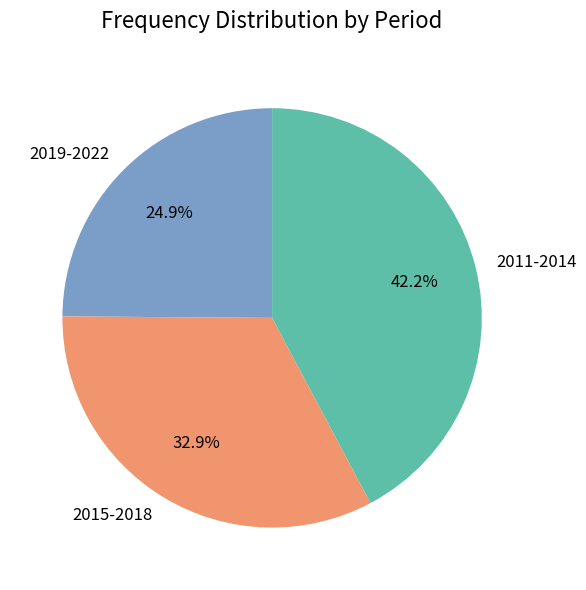

Between 2011-2014 and 2019-2022, which is larger?

2011-2014